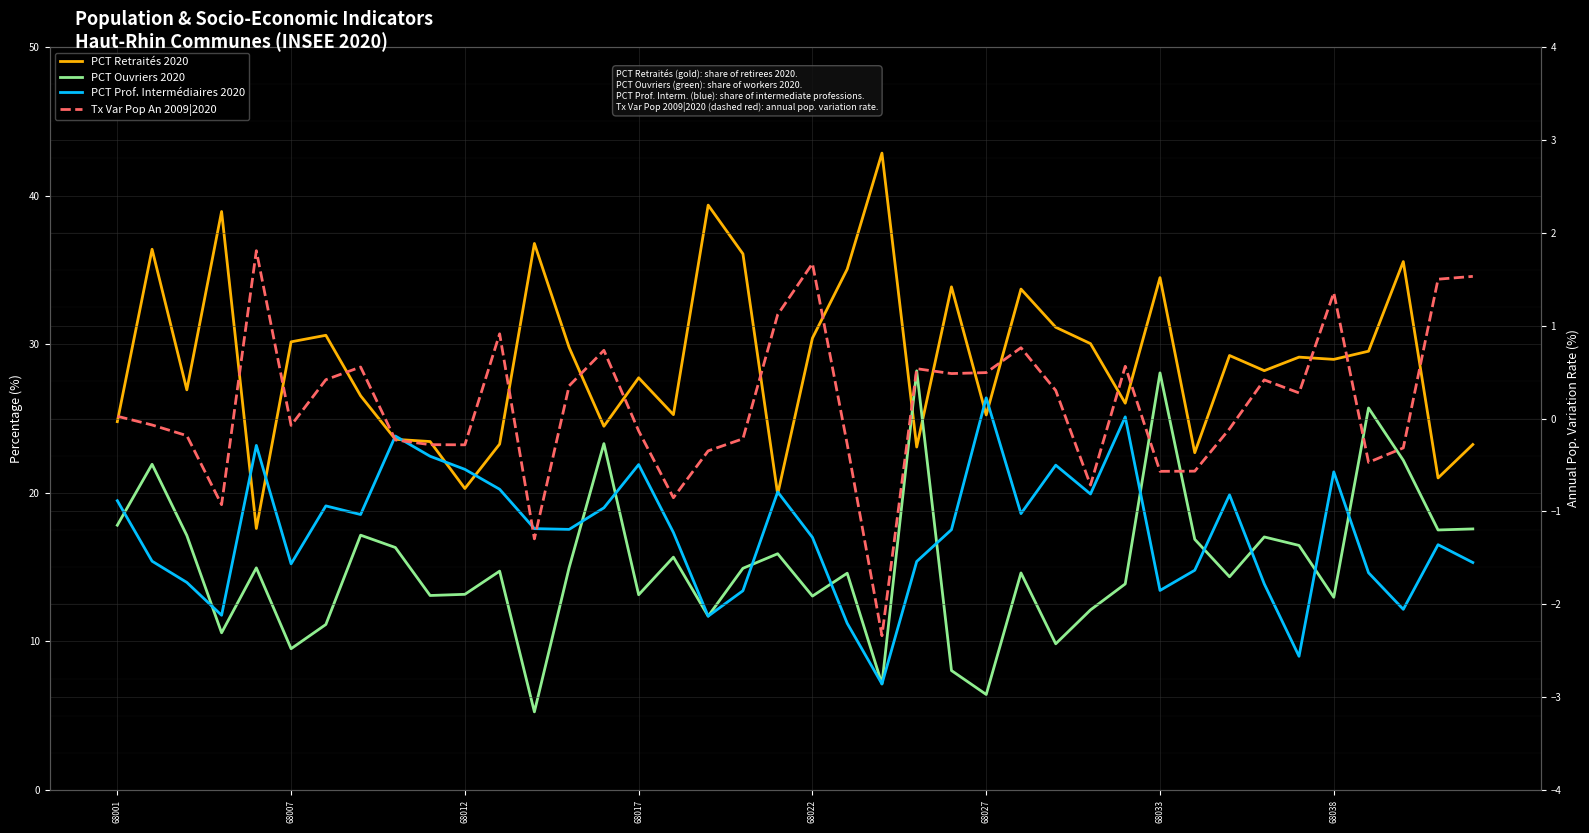

What is the difference between the second highest and second lowest values in the Tx Var Pop An 2009|2020 series?

3.0